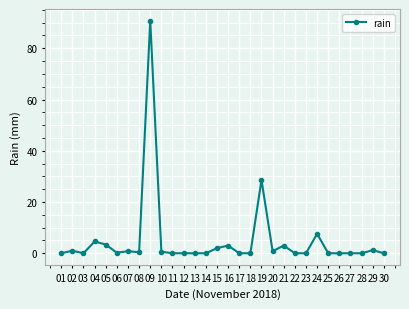

Count the number of categories in the chart.

30